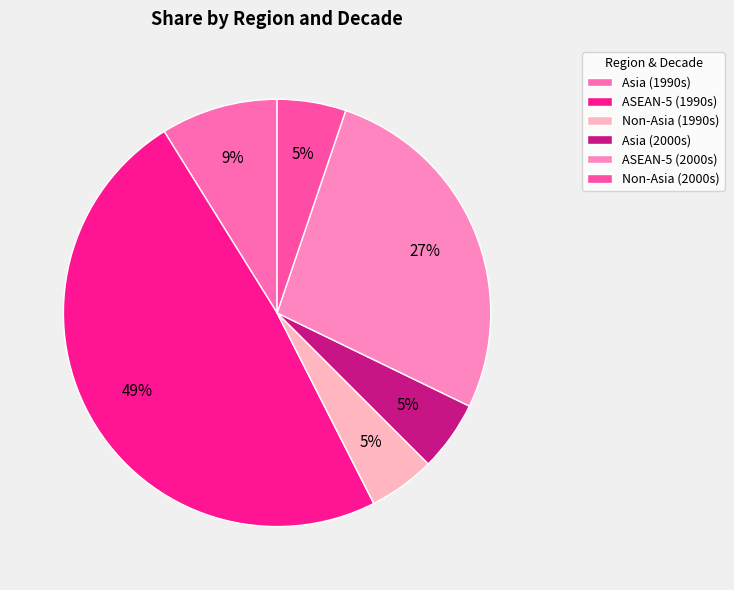

True or false: Asia (1990s) accounts for 1% of the total.

False